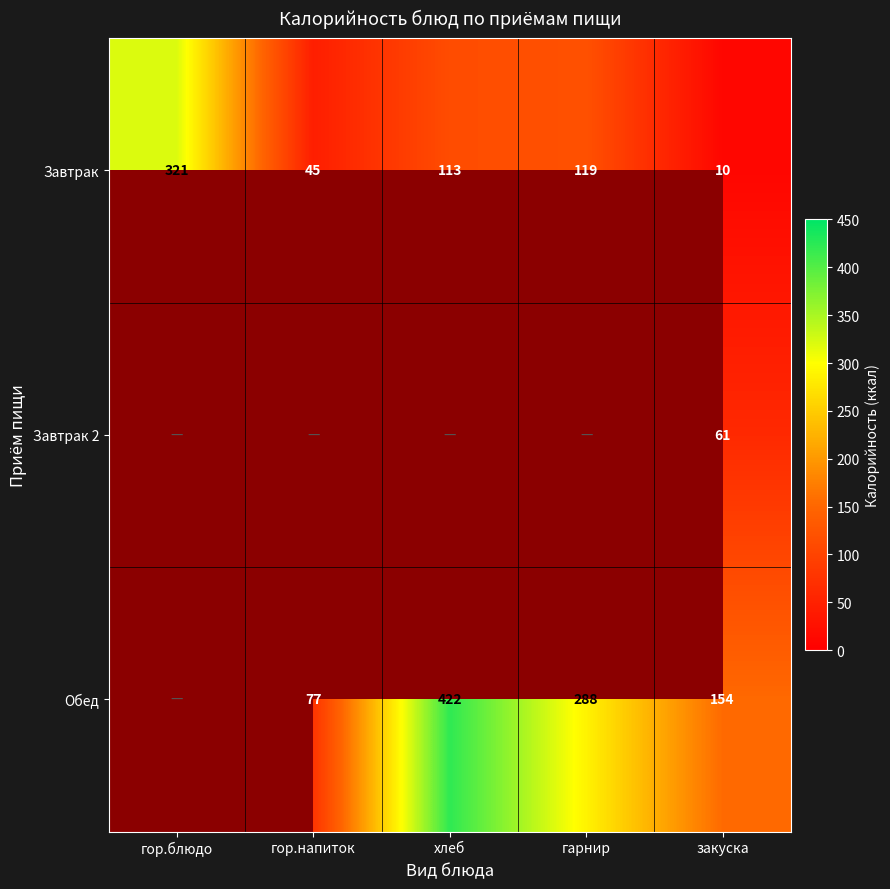

List the labels in order of Завтрак value, smallest first.

закуска, гор.напиток, хлеб, гарнир, гор.блюдо